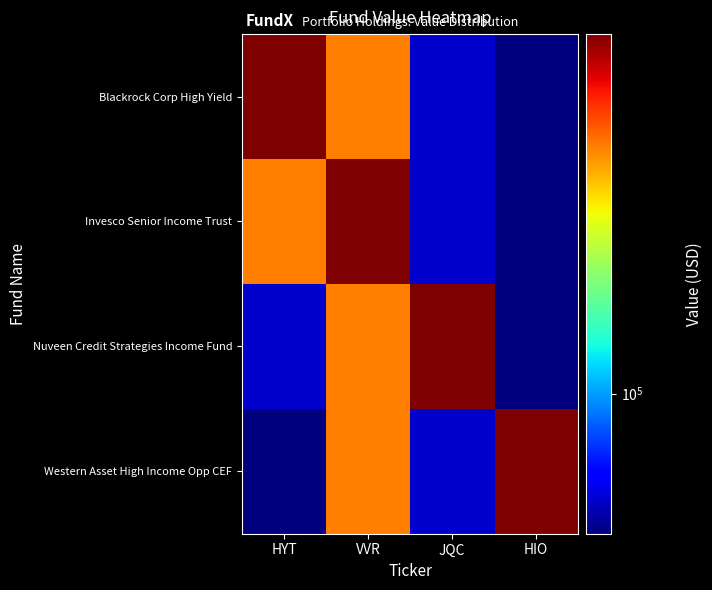

What is the total value across all series at HIO?

404000